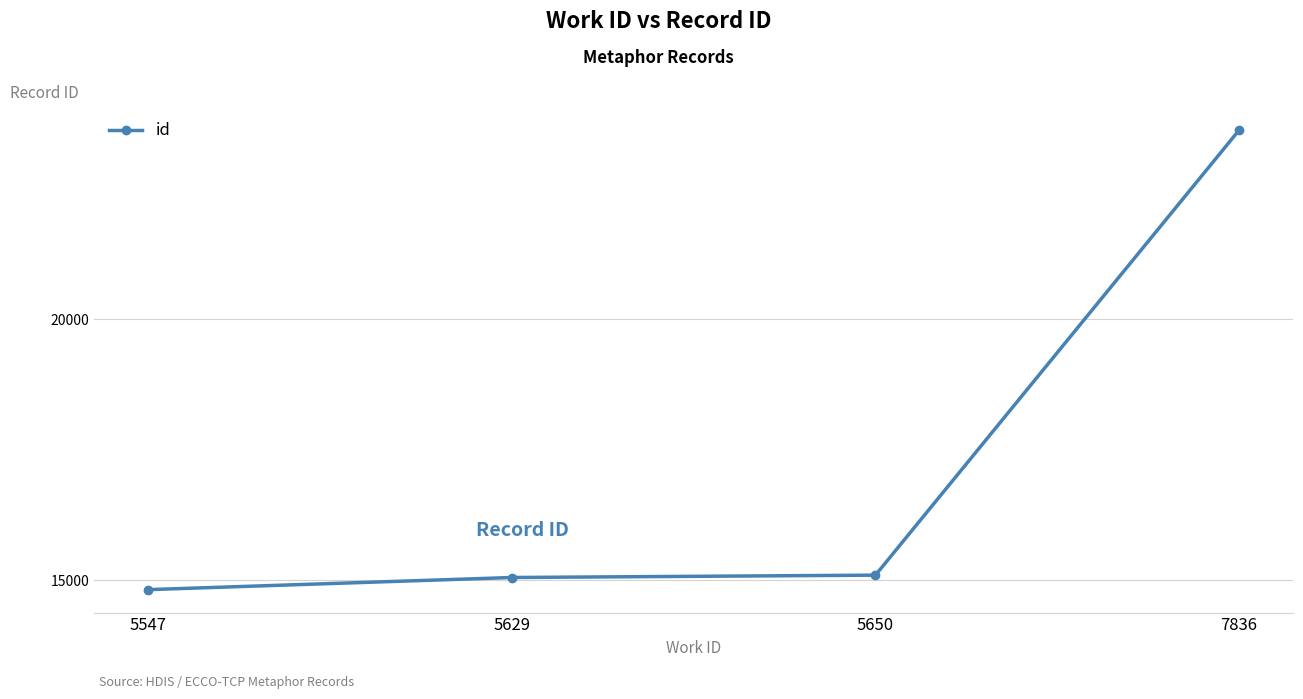

What is the difference between the second highest and minimum values?

277